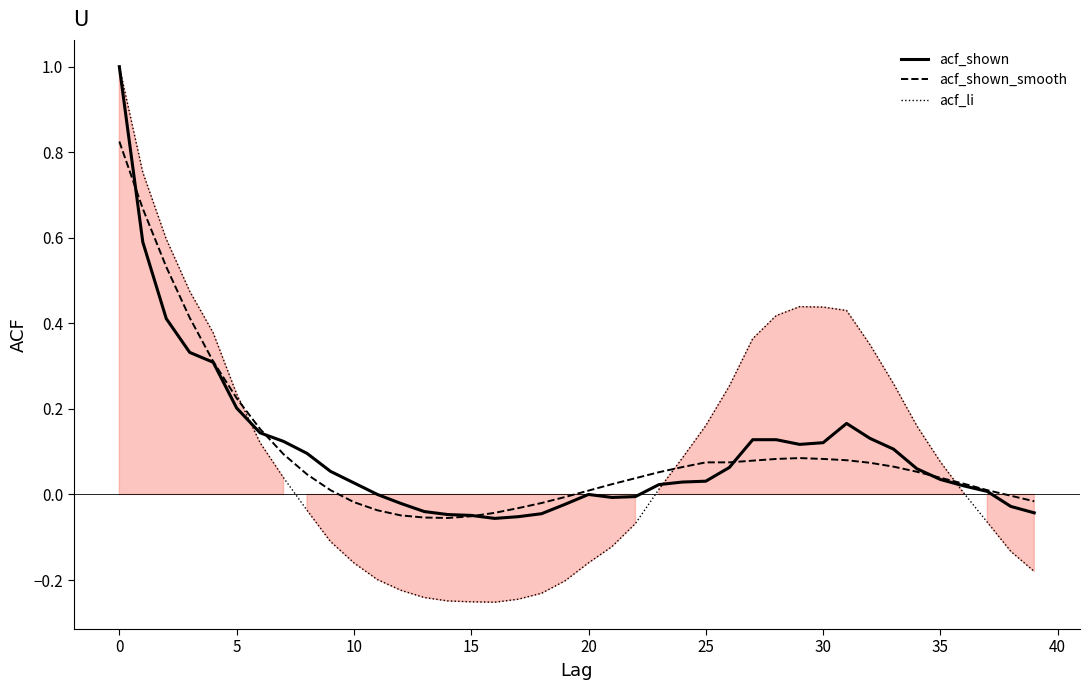

Which series has the largest range (max minus min)?

acf_li